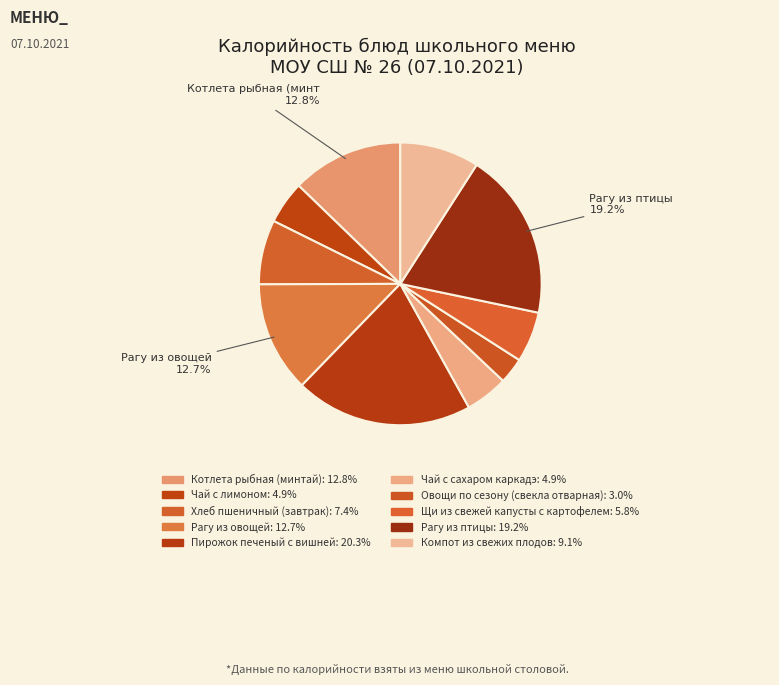

Combined, do Чай с лимоном and Овощи по сезону (свекла отварная) account for over 50%?

No